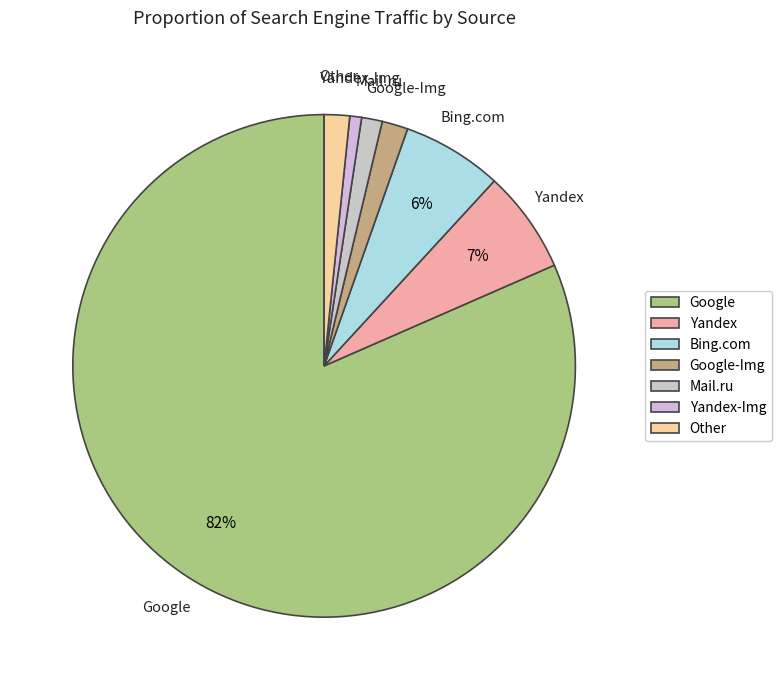

True or false: Google-Img accounts for 11% of the total.

False